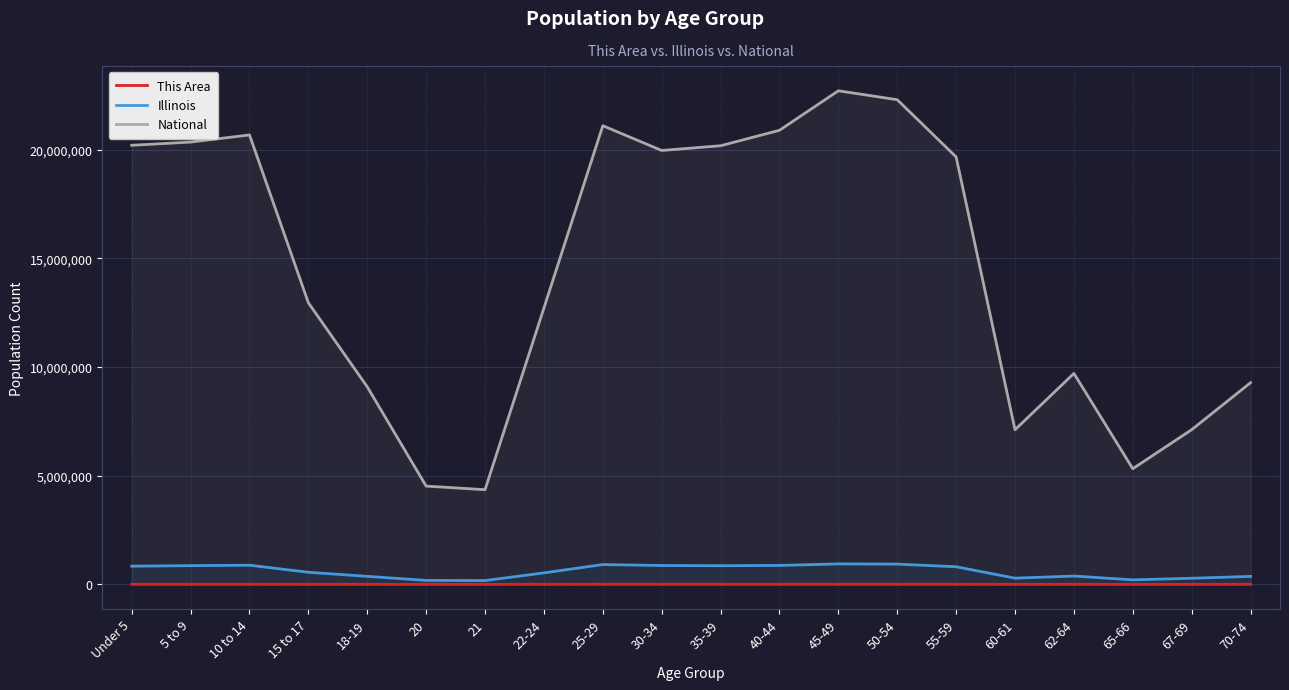

Does the chart display data point markers on the line(s)?

No